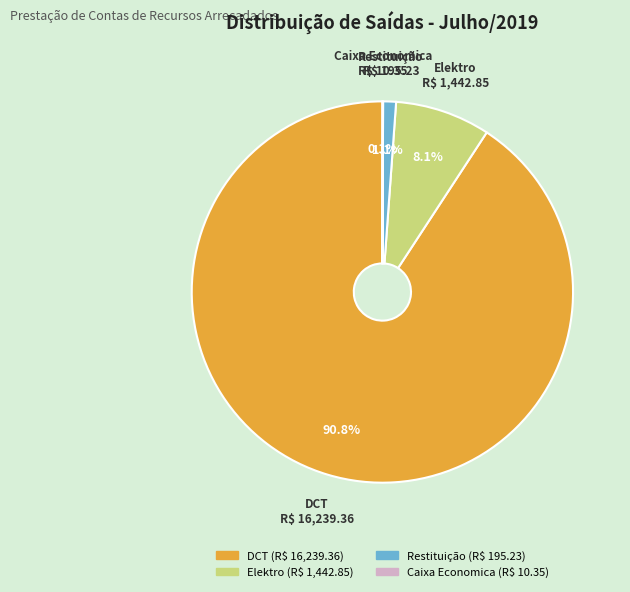

To the nearest percent, what is the combined percentage of Elektro and DCT?

99%